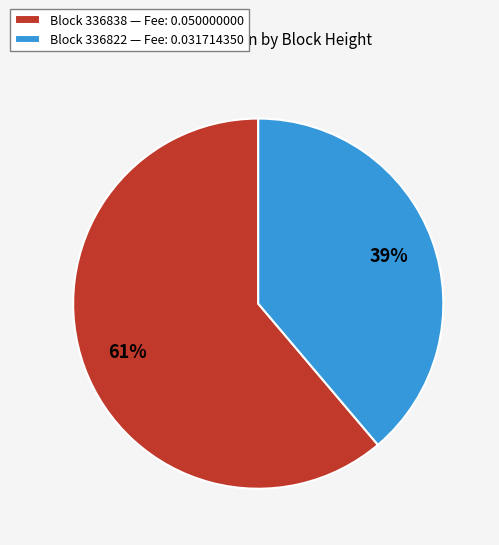

Which category has the biggest portion of the pie?

Block 336838 — Fee: 0.050000000